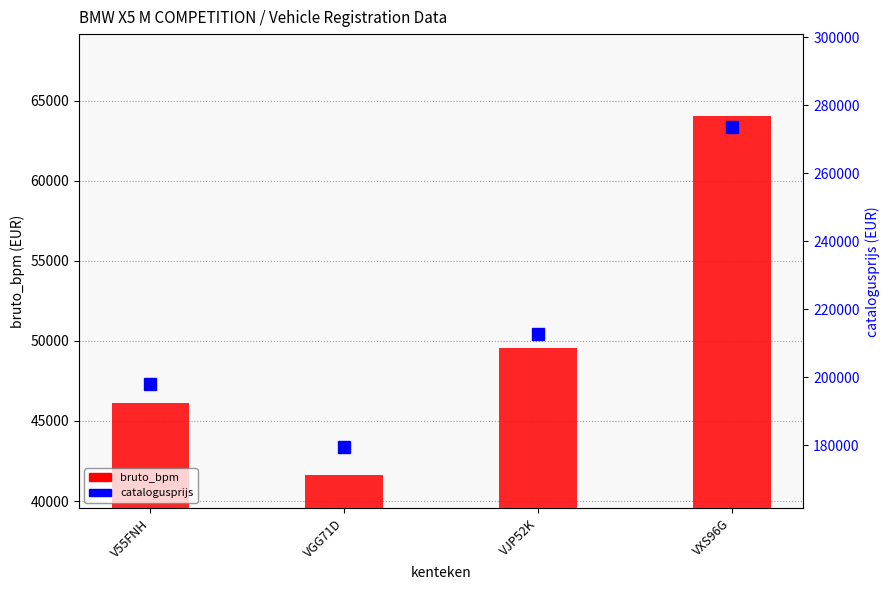

Rank the series by their average value, from lowest to highest.

bruto_bpm, catalogusprijs